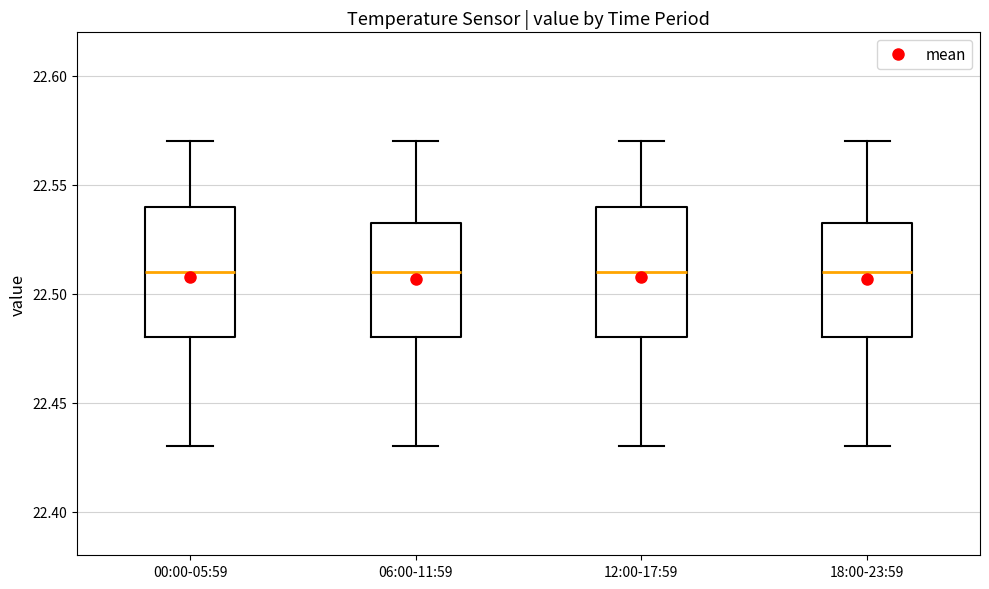

Where does the lower whisker of the box for 06:00-11:59 end on the y-axis? The values are not printed on the chart, so give them approximately, as read against the axis.

22.430